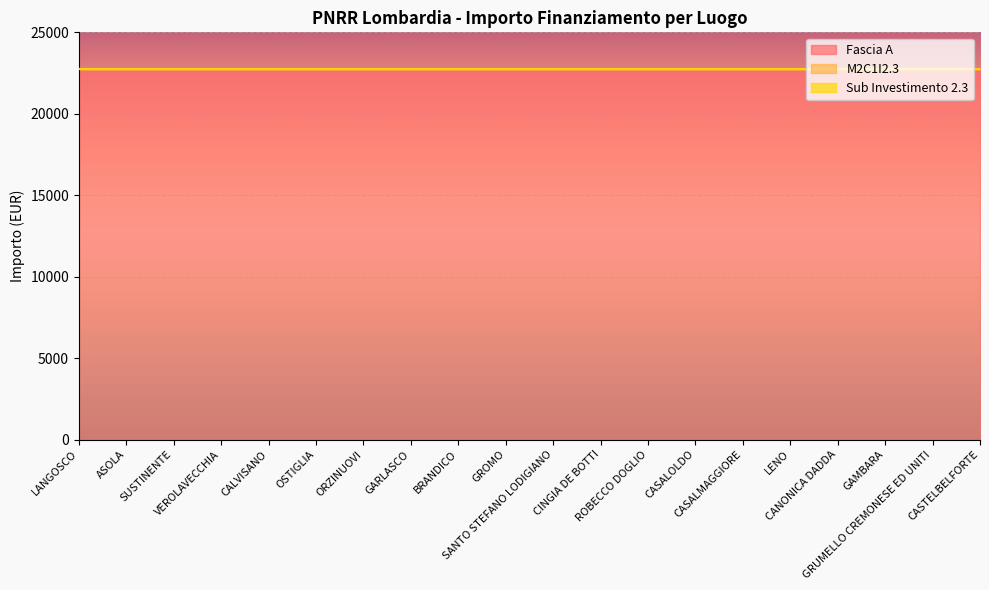

True or false: M2C1I2.3 and Fascia A cross at least once.

False